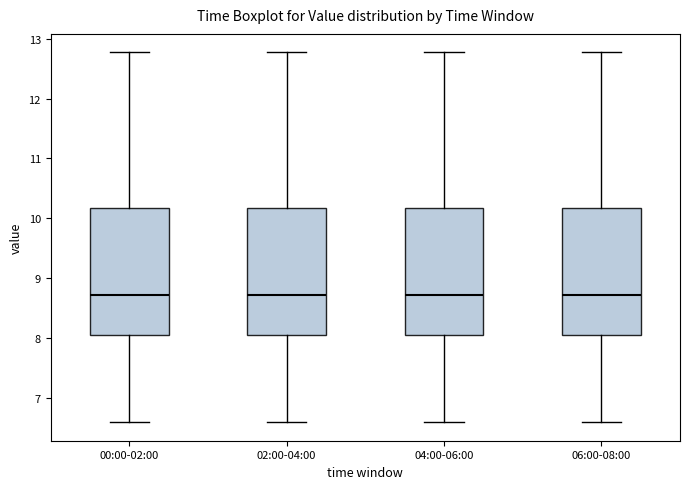

Reading left to right, transcribe this box plot: for each box, give where its median line is, the range the box spans, and where its two whiskers end, as read against the y-axis. The values are not printed on the chart, so give them approximately, as read against the axis.

00:00-02:00: median 8.7, box 8.1 to 10.2, whiskers 6.6 to 12.8
02:00-04:00: median 8.7, box 8.1 to 10.2, whiskers 6.6 to 12.8
04:00-06:00: median 8.7, box 8.1 to 10.2, whiskers 6.6 to 12.8
06:00-08:00: median 8.7, box 8.1 to 10.2, whiskers 6.6 to 12.8